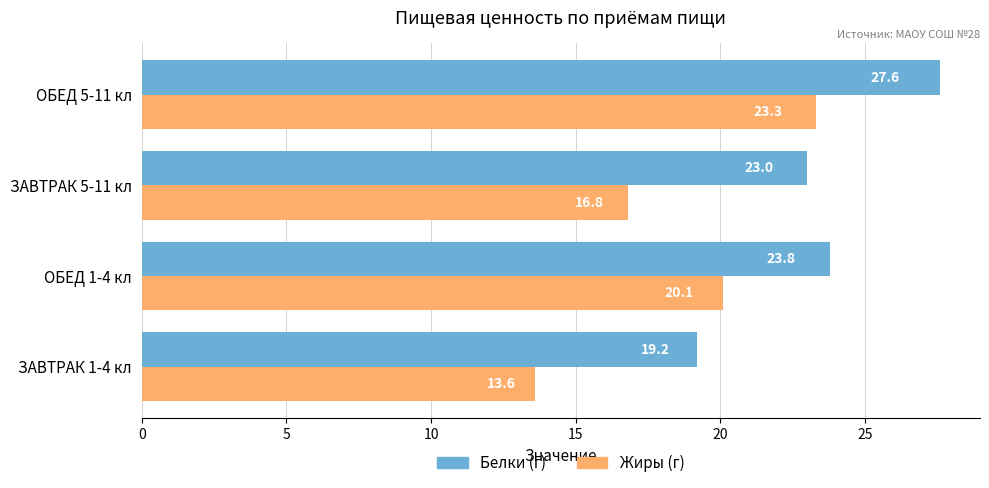

What is the greatest value displayed?

27.6